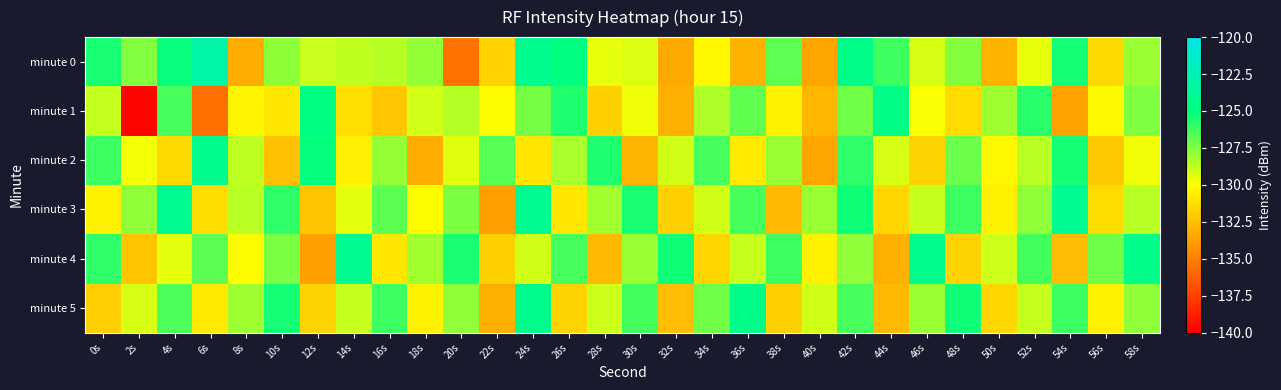

Reading left to right, what are all the values shown in this chart?

minute 0: 0s=-125.5	2s=-127.6	4s=-125.2	6s=-123.1	8s=-133.2	10s=-127.7	12s=-128.9	14s=-128.7	16s=-128.6	18s=-127.9	20s=-135.5	22s=-131.8	24s=-124.3	26s=-124.9	28s=-129.6	30s=-129.3	32s=-133.3	34s=-130.2	36s=-133.0	38s=-126.8	40s=-133.5	42s=-124.6	44s=-126.2	46s=-129.2	48s=-127.6	50s=-133.0	52s=-129.5	54s=-125.4	56s=-131.5	58s=-128.0
minute 1: 0s=-128.8	2s=-139.7	4s=-126.4	6s=-135.6	8s=-130.4	10s=-130.9	12s=-124.8	14s=-131.3	16s=-132.2	18s=-129.1	20s=-128.5	22s=-130.1	24s=-127.3	26s=-125.6	28s=-131.8	30s=-129.7	32s=-133.1	34s=-128.4	36s=-126.9	38s=-130.5	40s=-132.8	42s=-127.2	44s=-124.7	46s=-129.9	48s=-131.4	50s=-128.1	52s=-125.8	54s=-133.6	56s=-130.2	58s=-127.5
minute 2: 0s=-126.2	2s=-129.8	4s=-131.5	6s=-124.3	8s=-128.7	10s=-132.4	12s=-125.1	14s=-130.6	16s=-127.9	18s=-133.2	20s=-129.4	22s=-126.7	24s=-131.0	26s=-128.3	28s=-125.6	30s=-132.9	32s=-129.1	34s=-126.4	36s=-130.8	38s=-128.0	40s=-133.5	42s=-125.9	44s=-129.2	46s=-131.7	48s=-127.1	50s=-130.3	52s=-128.6	54s=-125.4	56s=-132.1	58s=-129.7
minute 3: 0s=-130.5	2s=-127.8	4s=-124.1	6s=-131.3	8s=-128.6	10s=-125.9	12s=-132.2	14s=-129.5	16s=-126.8	18s=-130.1	20s=-127.4	22s=-133.7	24s=-124.2	26s=-130.9	28s=-128.2	30s=-125.5	32s=-131.8	34s=-129.1	36s=-126.4	38s=-132.7	40s=-128.0	42s=-125.3	44s=-131.6	46s=-128.9	48s=-126.2	50s=-130.5	52s=-127.8	54s=-124.1	56s=-131.3	58s=-128.6
minute 4: 0s=-125.9	2s=-132.2	4s=-129.5	6s=-126.8	8s=-130.1	10s=-127.4	12s=-133.7	14s=-124.2	16s=-130.9	18s=-128.2	20s=-125.5	22s=-131.8	24s=-129.1	26s=-126.4	28s=-132.7	30s=-128.0	32s=-125.3	34s=-131.6	36s=-128.9	38s=-126.2	40s=-130.5	42s=-127.8	44s=-133.1	46s=-124.4	48s=-131.7	50s=-129.0	52s=-126.3	54s=-132.6	56s=-127.2	58s=-124.5
minute 5: 0s=-131.9	2s=-129.2	4s=-126.5	6s=-130.8	8s=-128.1	10s=-125.4	12s=-131.7	14s=-128.9	16s=-126.2	18s=-130.5	20s=-127.8	22s=-133.1	24s=-124.4	26s=-131.7	28s=-129.0	30s=-126.3	32s=-132.6	34s=-127.2	36s=-124.5	38s=-131.8	40s=-129.1	42s=-126.4	44s=-132.7	46s=-128.0	48s=-125.3	50s=-131.6	52s=-128.9	54s=-126.2	56s=-130.5	58s=-127.8